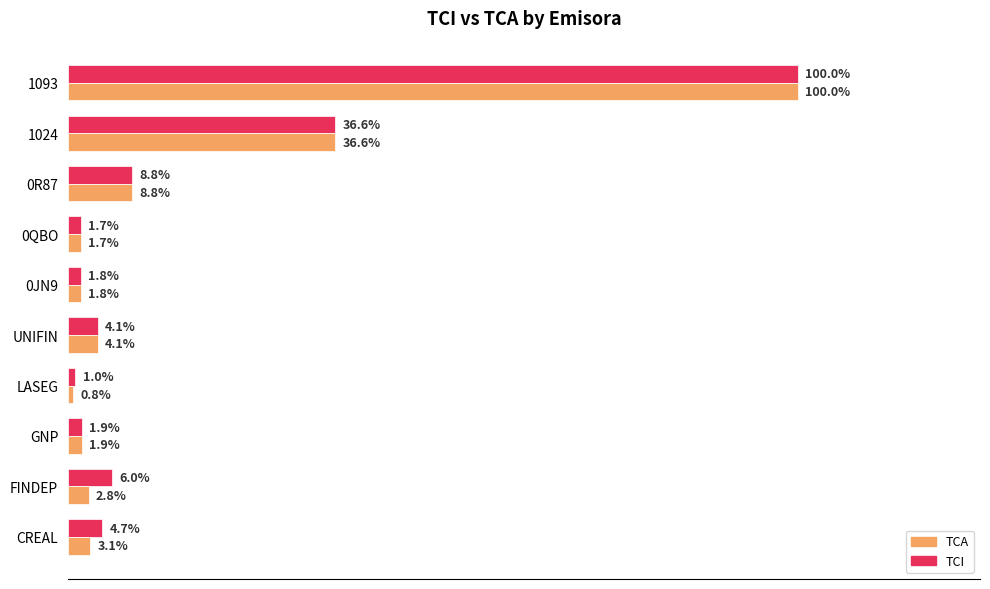

What are all the series names shown in the legend?

TCA, TCI